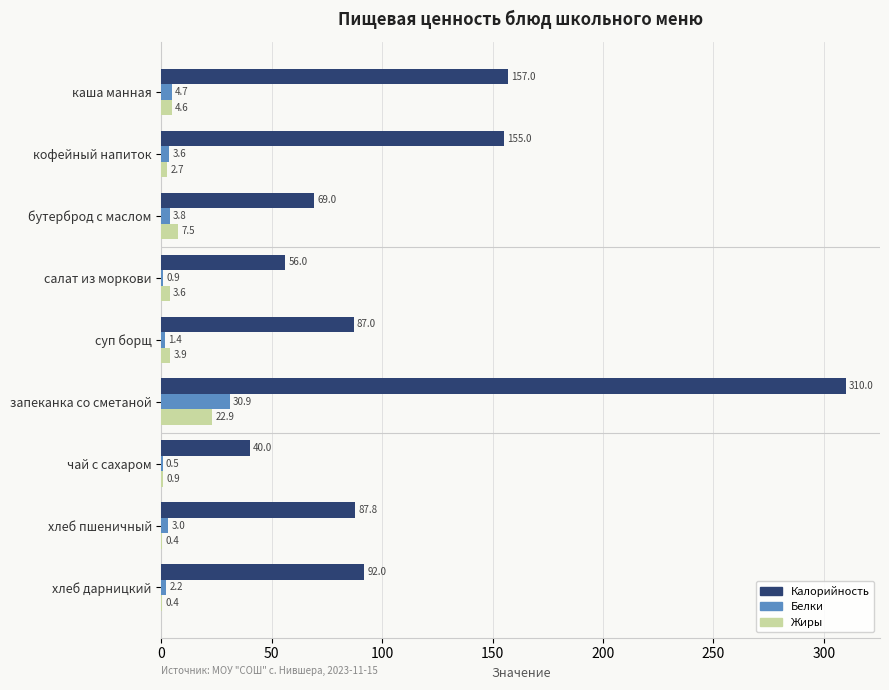

What is the sum of all Жиры values?

46.9